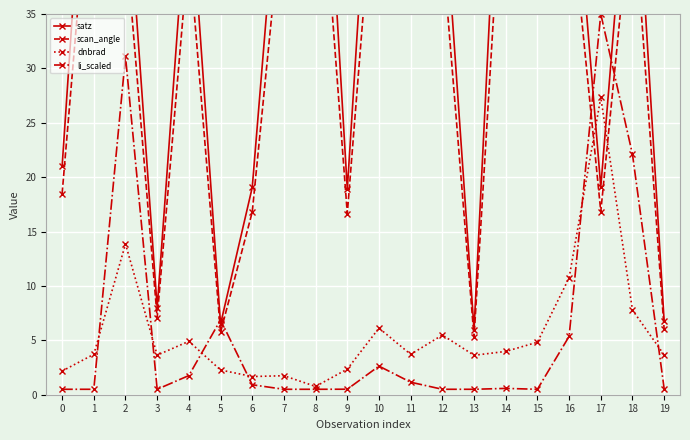

Which series has the largest range (max minus min)?

satz